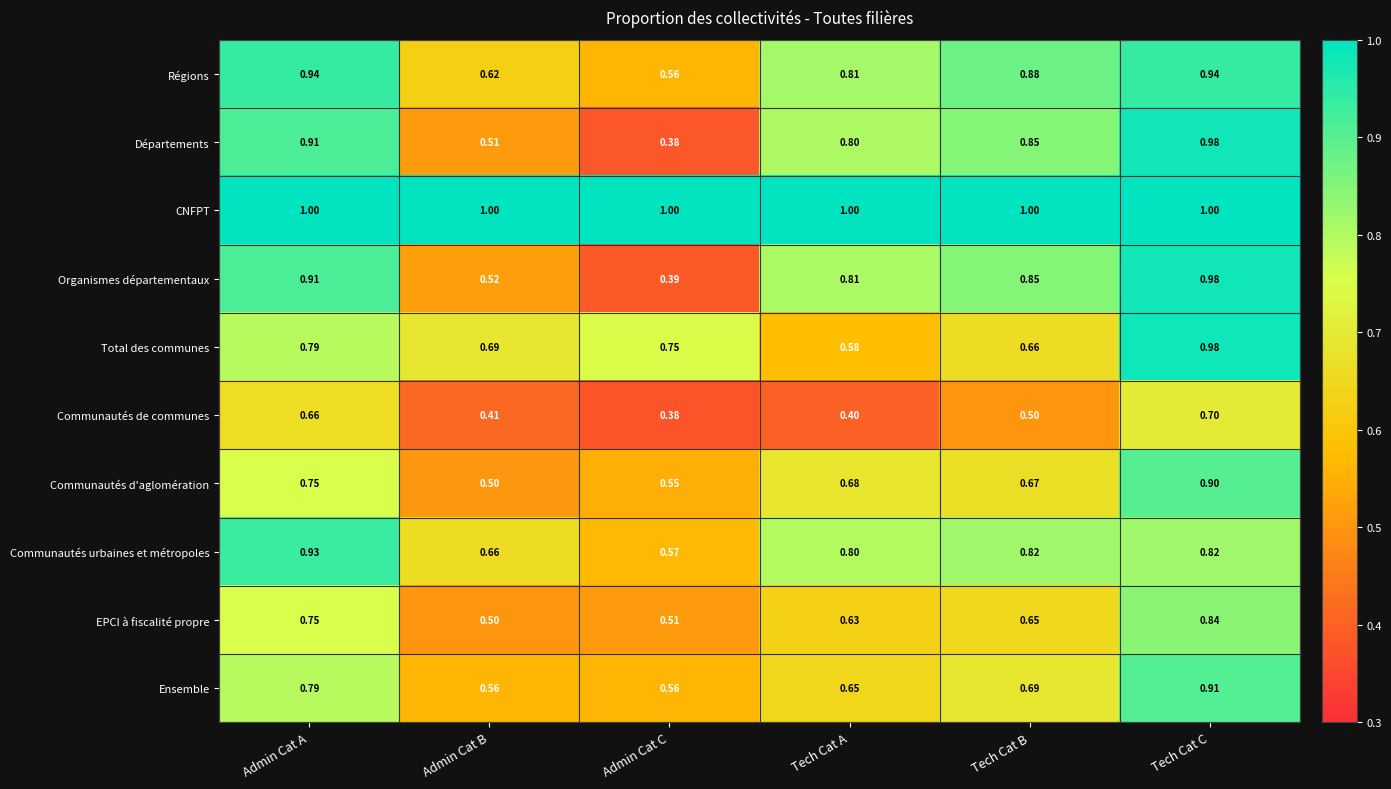

Where is EPCI à fiscalité propre nearest to the value 0?

Admin Cat B